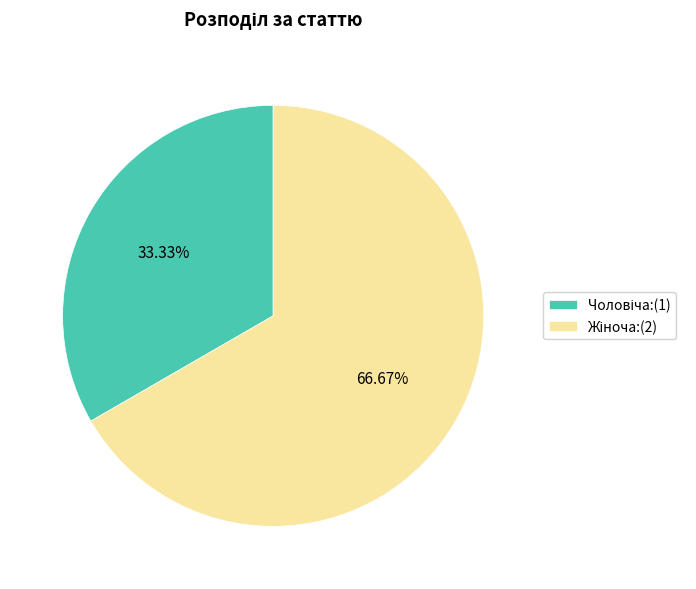

Does any single category account for the majority?

Yes